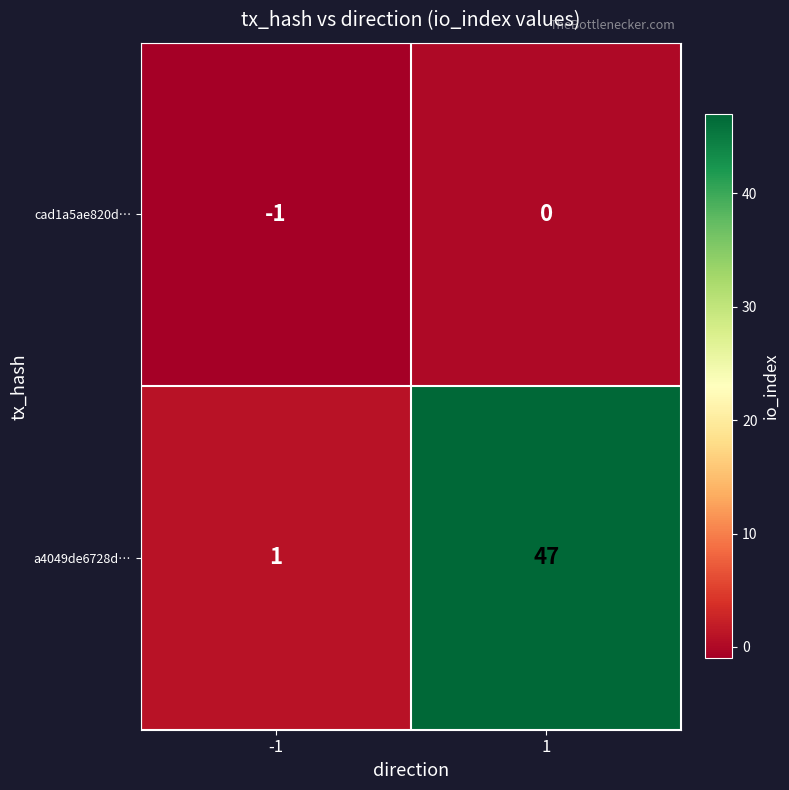

Which series has the widest spread of values?

a4049de6728d…